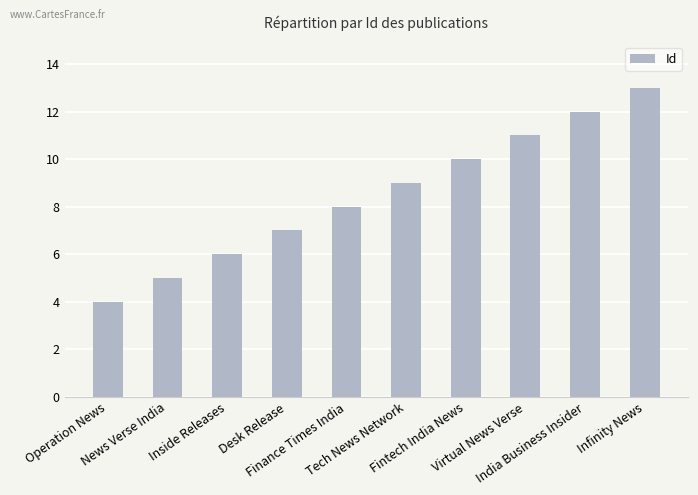

Rank the categories by value from highest to lowest.

Infinity News, India Business Insider, Virtual News Verse, Fintech India News, Tech News Network, Finance Times India, Desk Release, Inside Releases, News Verse India, Operation News